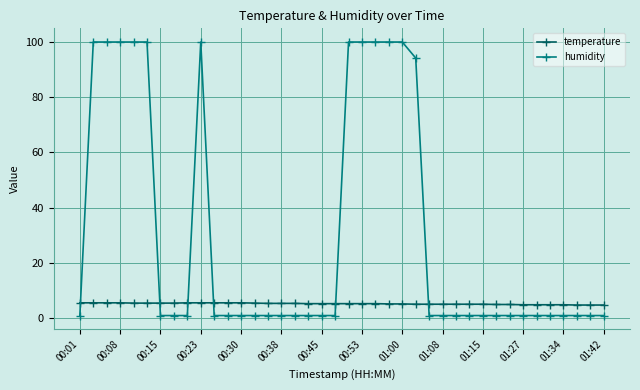

How many distinct data groups are displayed?

2